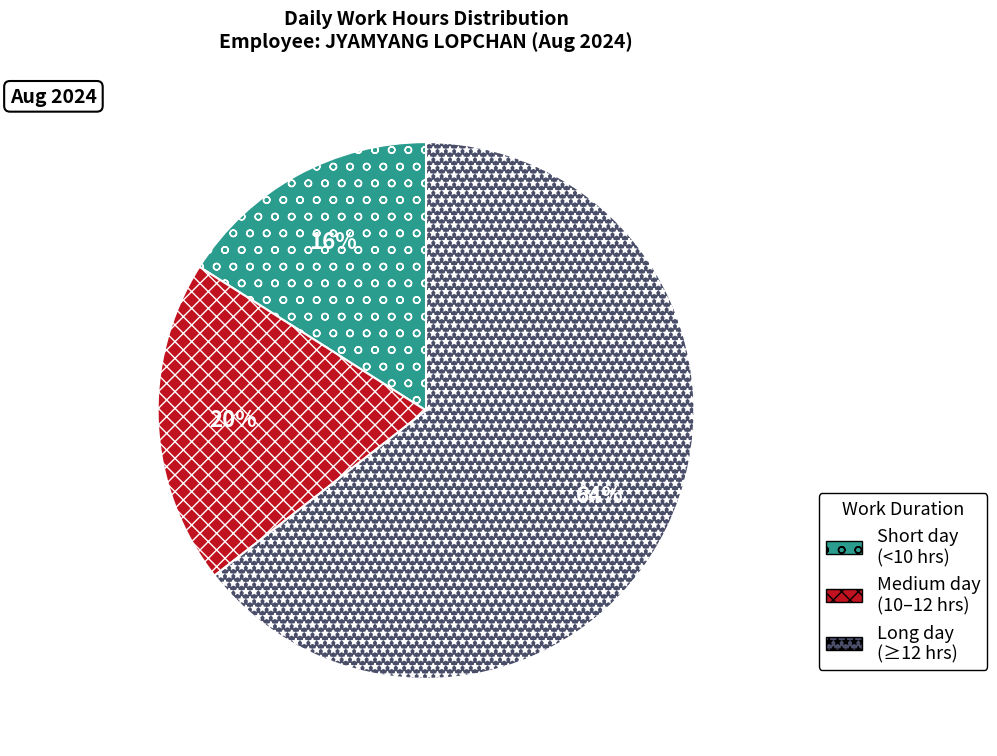

Is there any slice that represents more than half of the pie?

Yes